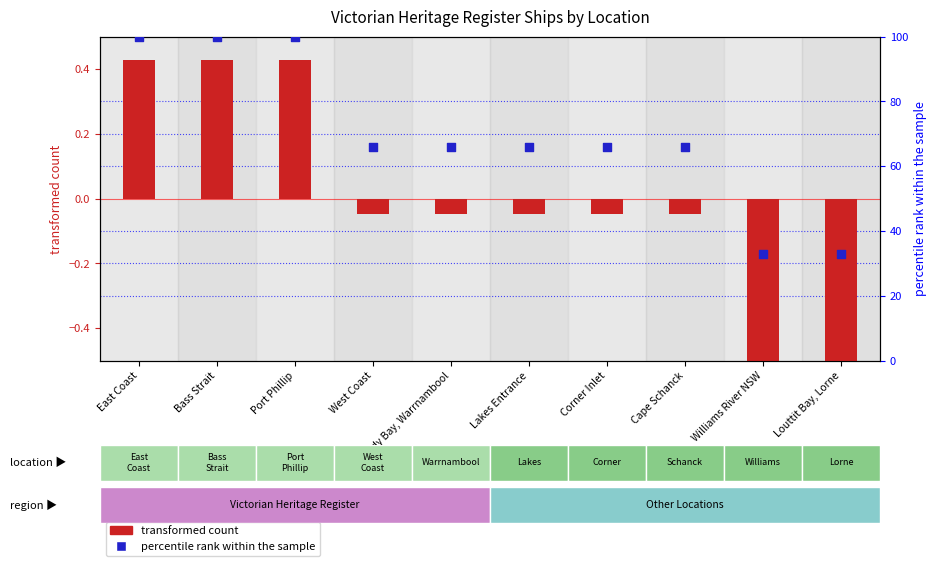

Which series has the largest total across all categories?

percentile rank within the sample